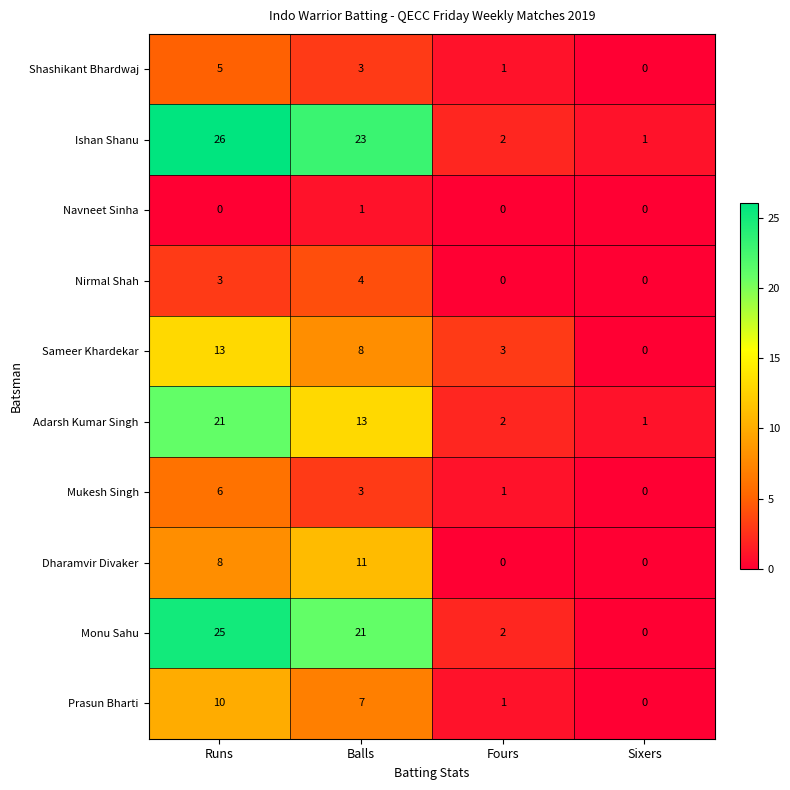

How many data points does each series have?

4